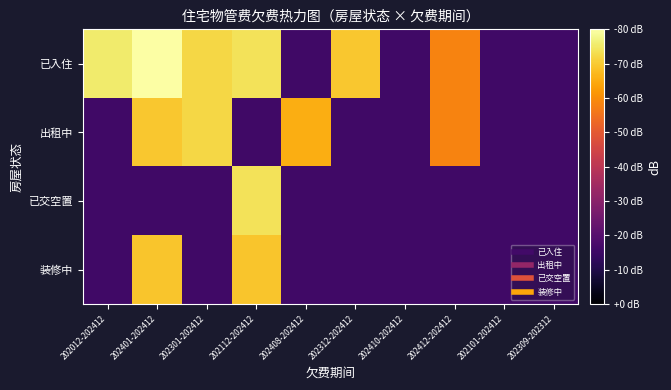

How many categories are shown in the chart?

10